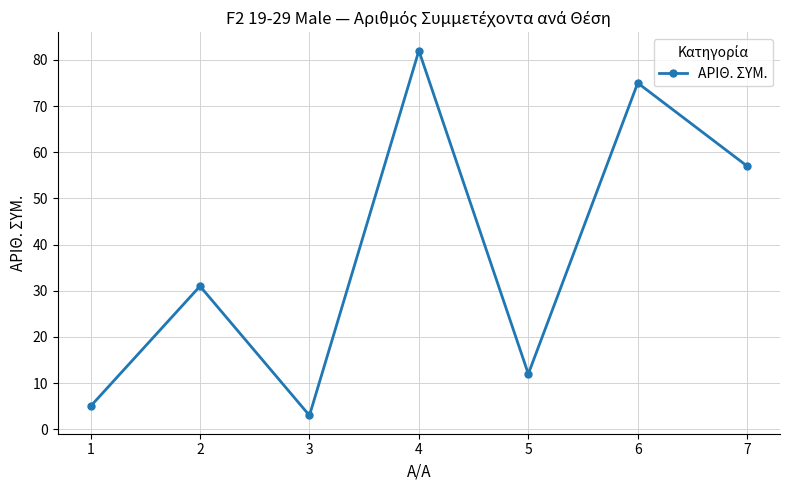

Reading left to right, extract all data points from this chart.

5	31	3	82	12	75	57